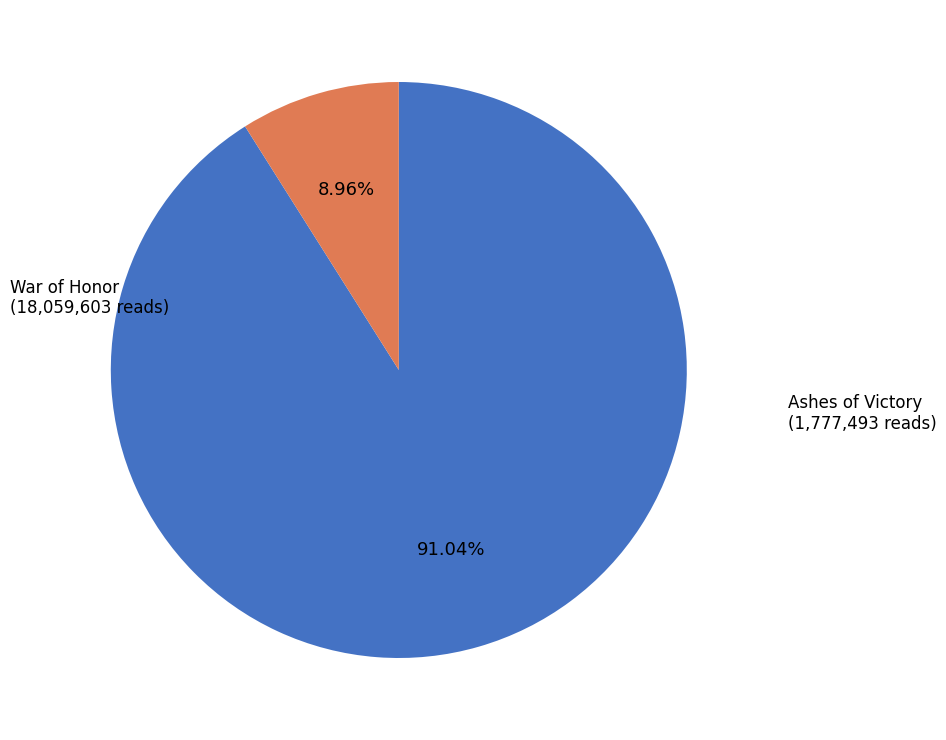

How many slices are in this pie chart?

2